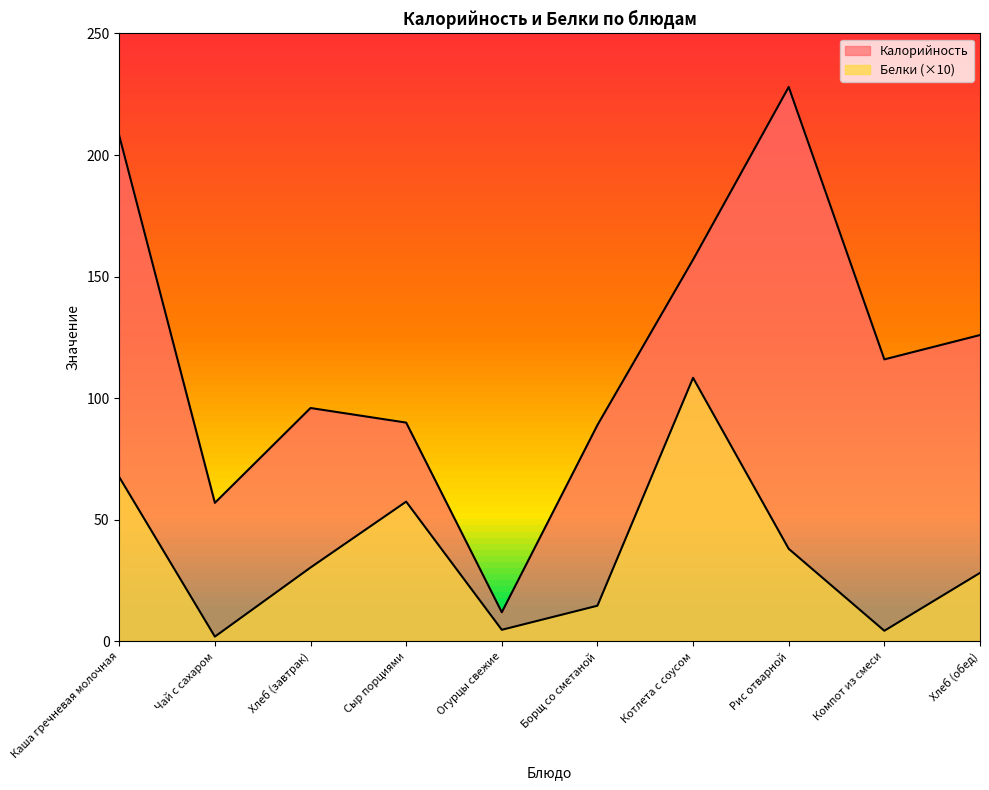

List the series in order of their peak value, lowest first.

Белки, Калорийность